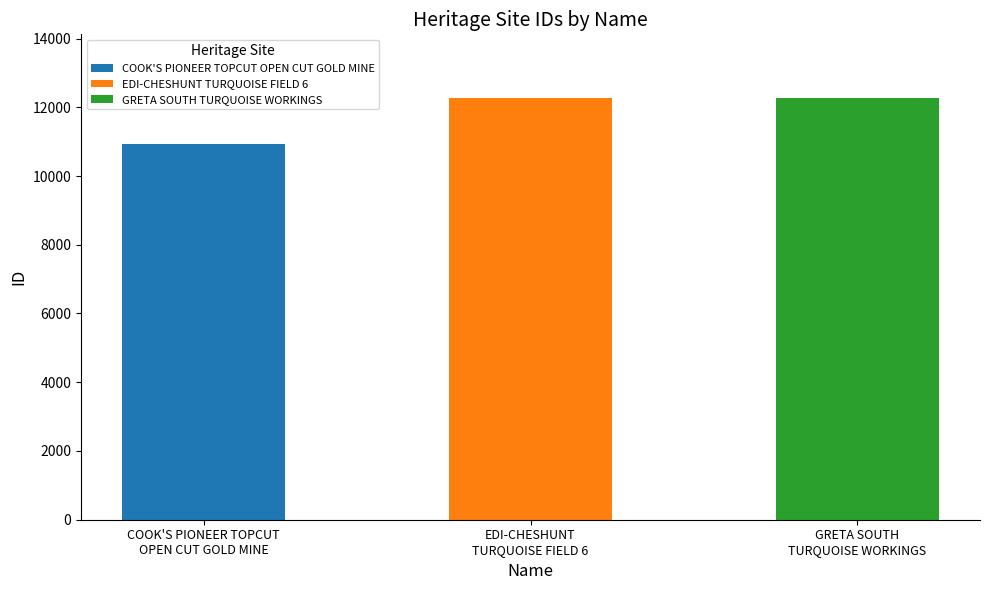

Is it true that the value at GRETA SOUTH
TURQUOISE WORKINGS is 4811?

False